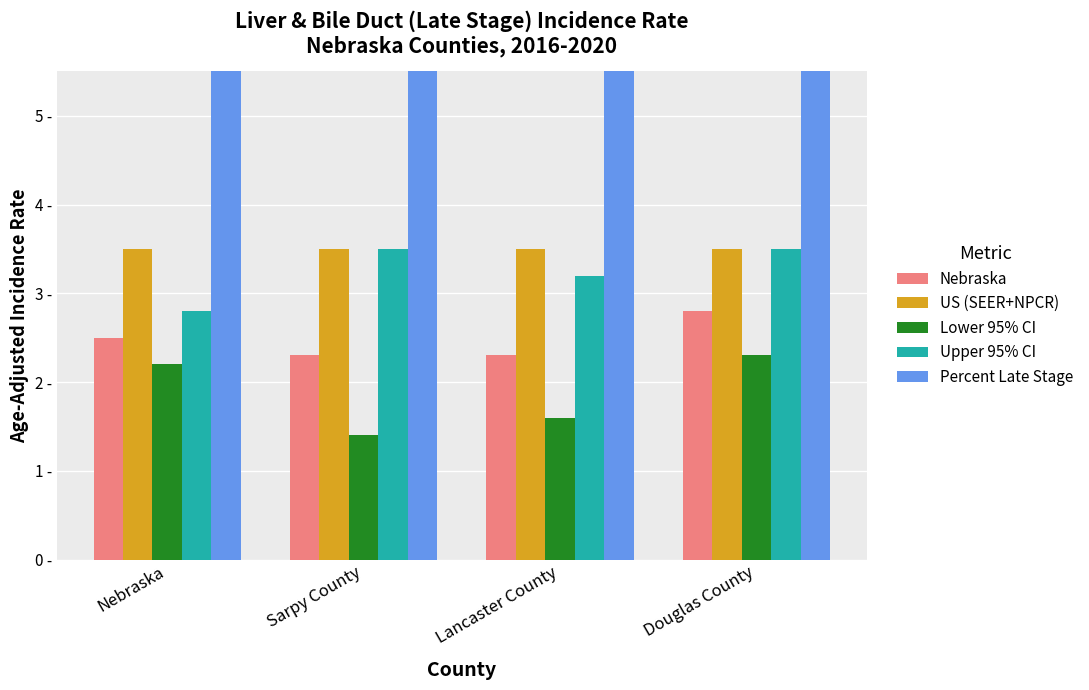

The value of Lower 95% CI at Lancaster County is 2.4. True or false?

False